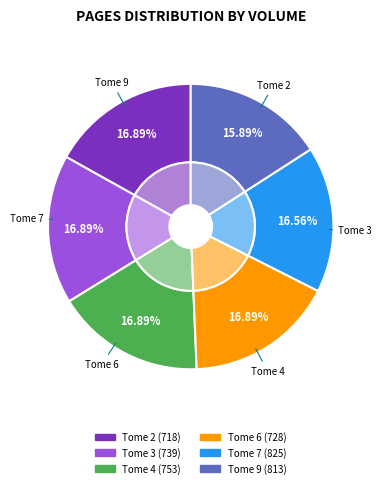

How many slices are in this pie chart?

6